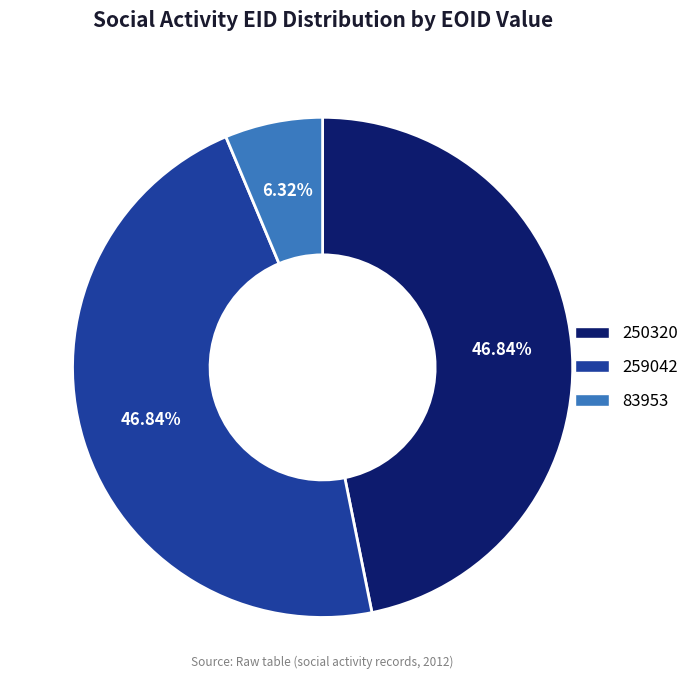

What percentage is the 83953 slice, to the nearest percent?

6%